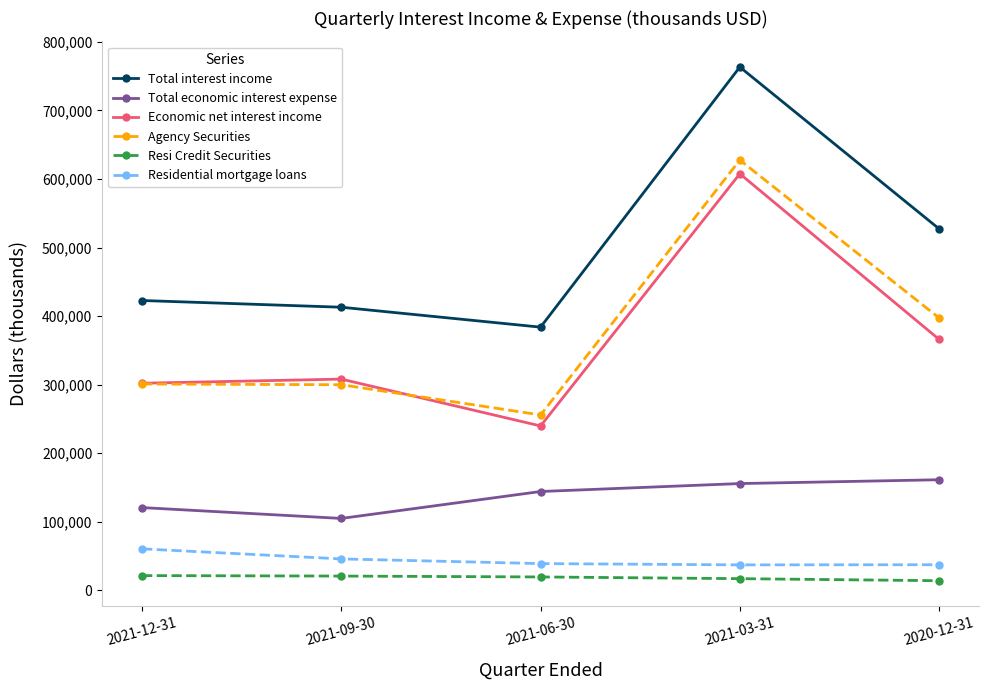

Between 2021-09-30 and 2021-03-31, which series saw the biggest shift?

Total interest income